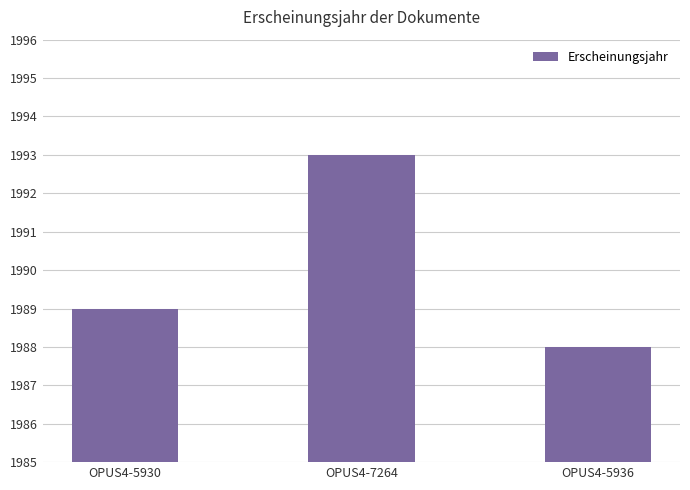

Between OPUS4-5930 and OPUS4-5936, which is larger?

OPUS4-5930